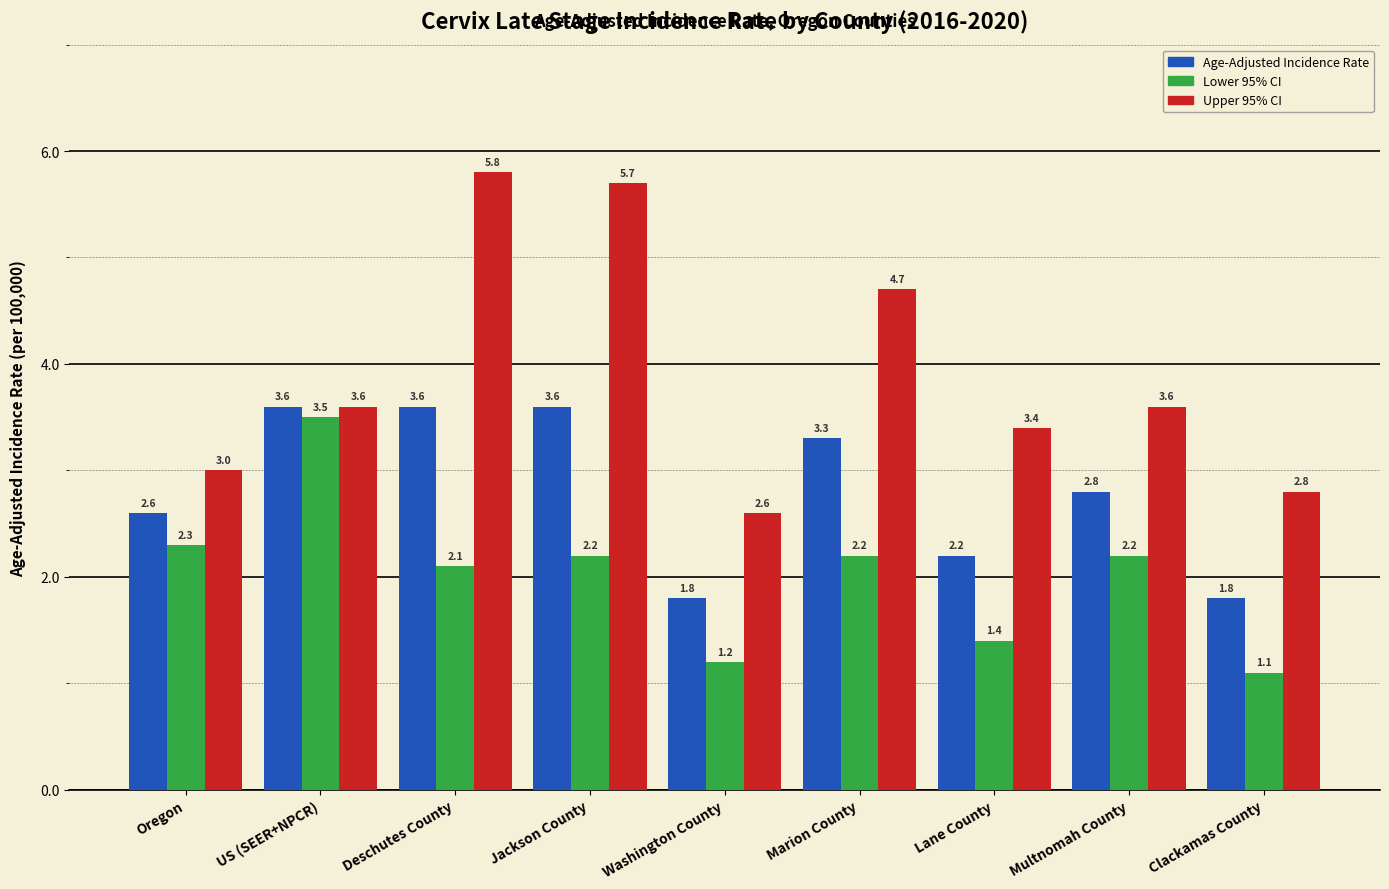

Which series has the largest range (max minus min)?

Upper 95% CI